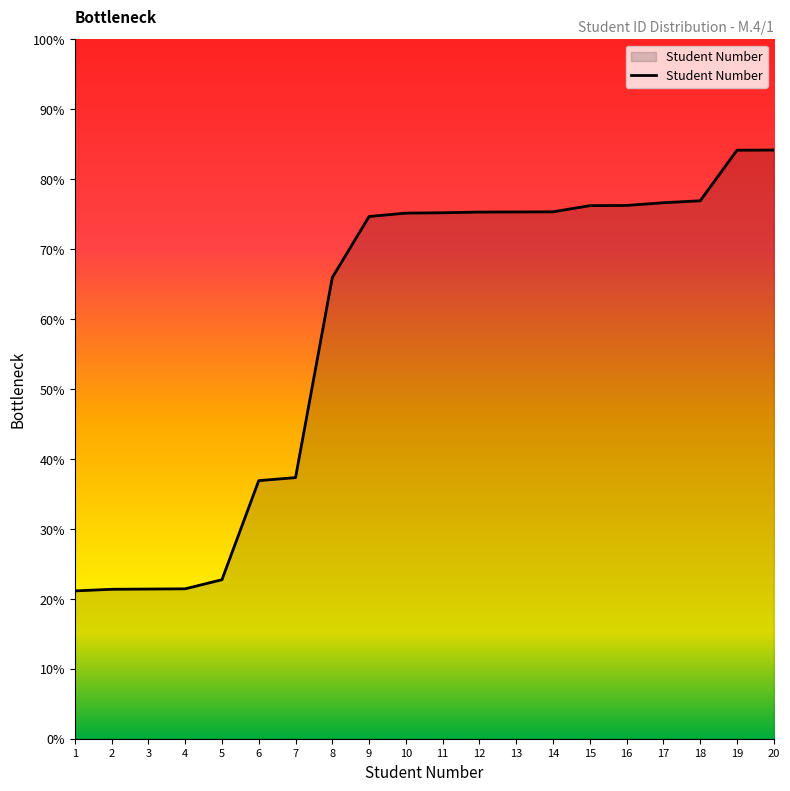

Count the number of categories in the chart.

20